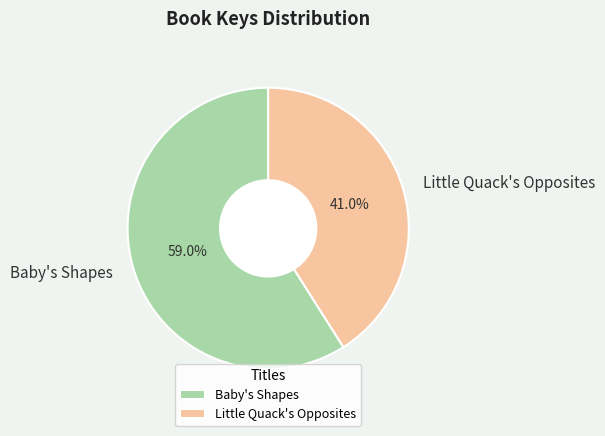

What percentage is the Little Quack's Opposites slice, to the nearest percent?

41%